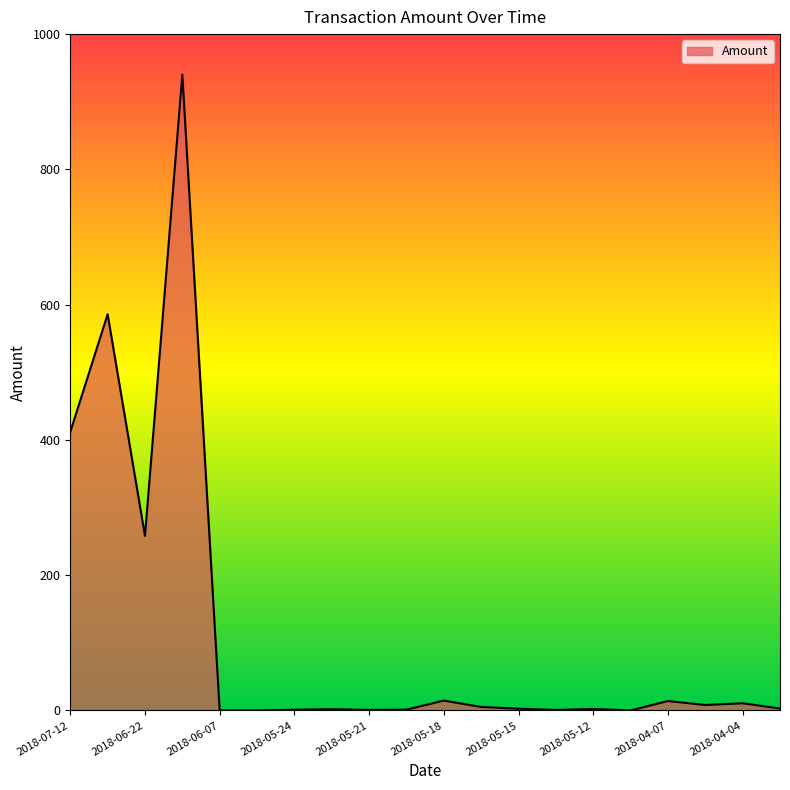

What is the maximum value shown in the chart?

940.0